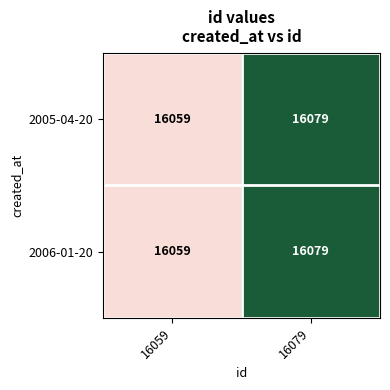

What is the difference between the 2006-01-20 values at 16059 and 16079?

20